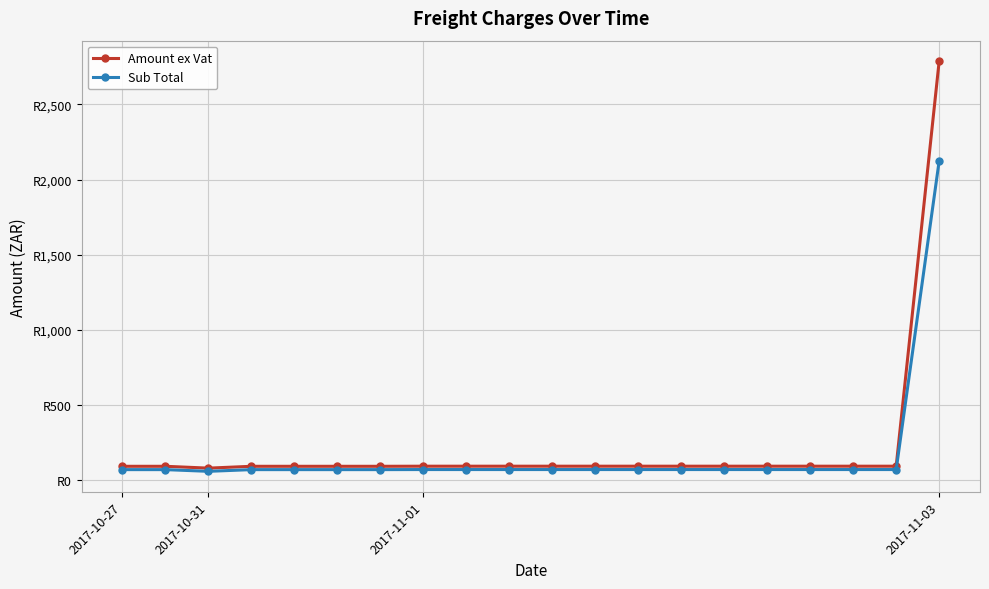

What are all the series names shown in the legend?

Amount ex Vat, Sub Total